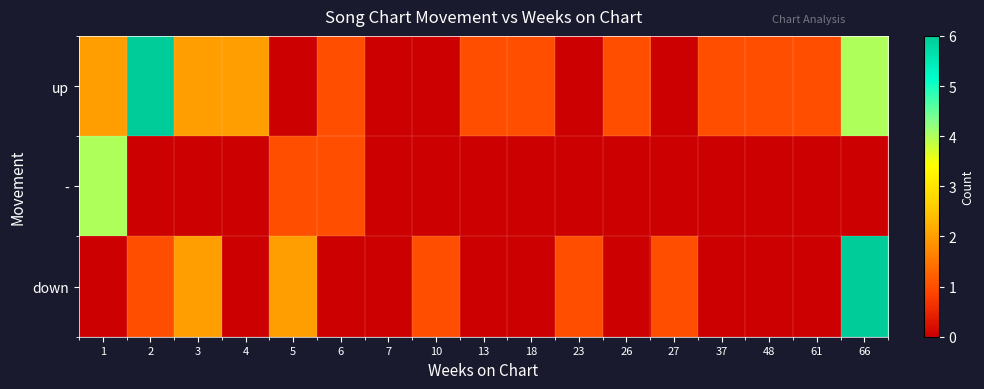

Which label corresponds to the smallest value in the chart?

6